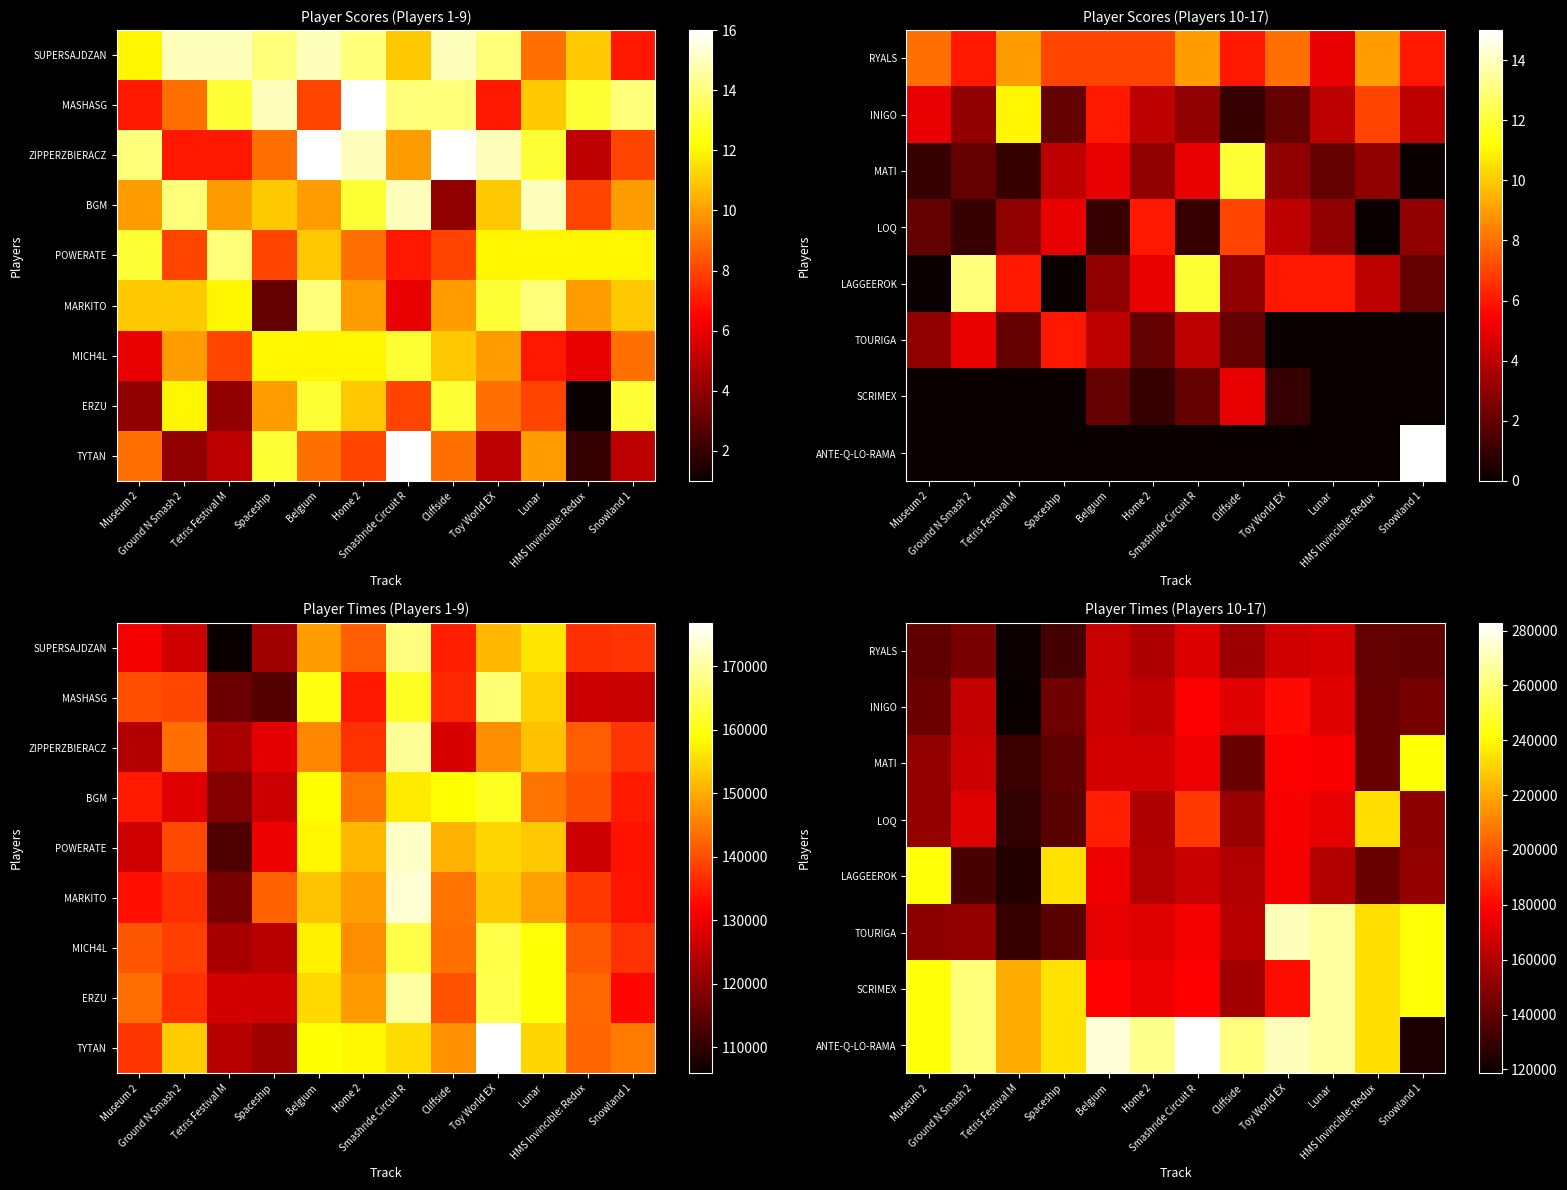

What is the difference between the maximum and minimum values in the INIGO series?

62866